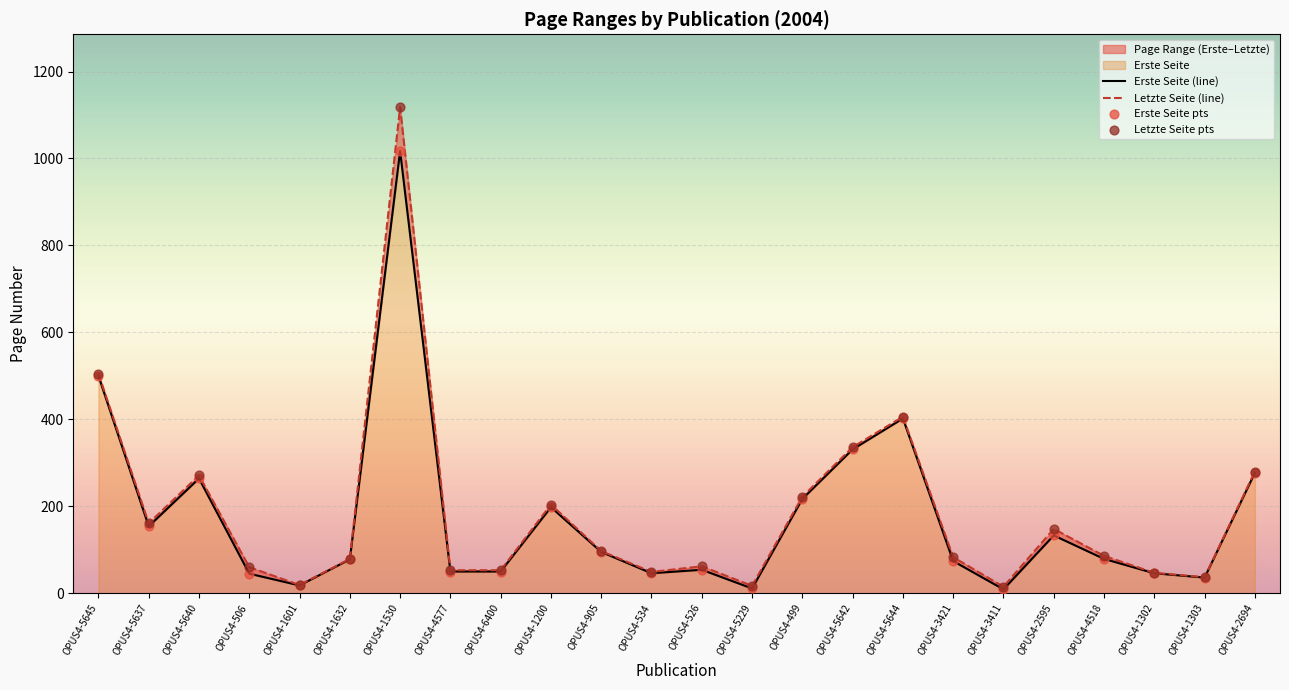

At how many categories does at least one series exceed 386?

3